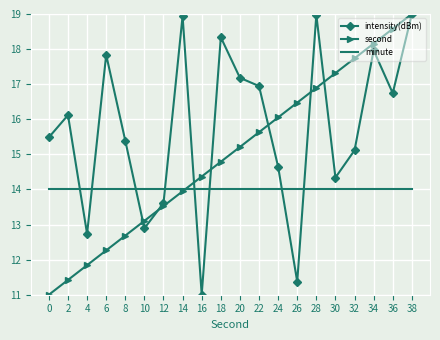

At 2, list the series in order from largest to smallest.

intensity(dBm), minute, second